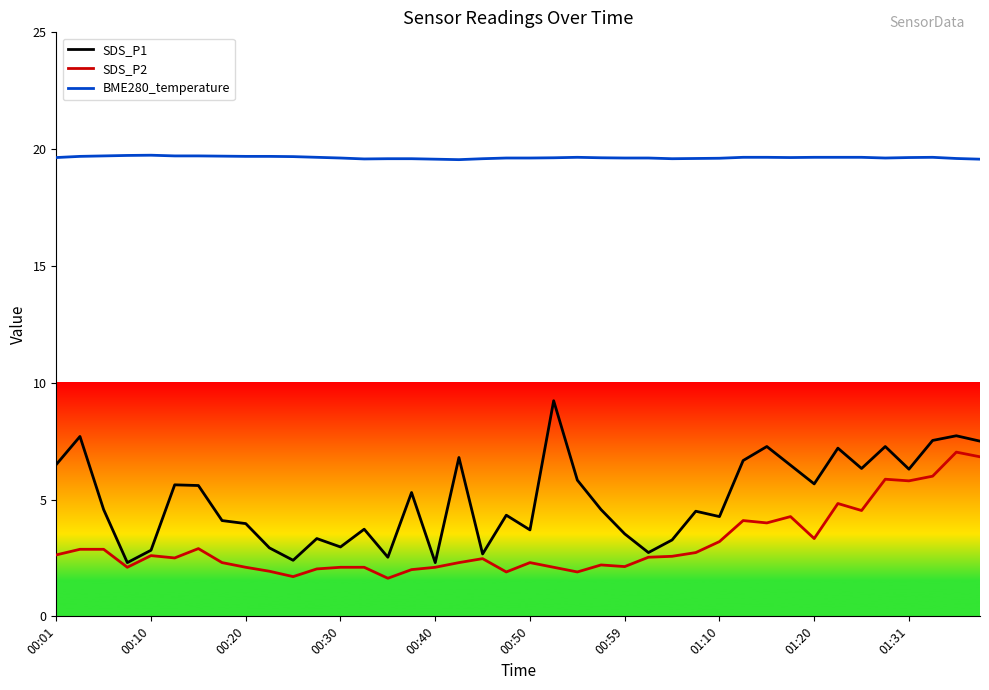

True or false: BME280_temperature and SDS_P2 intersect in this chart.

False